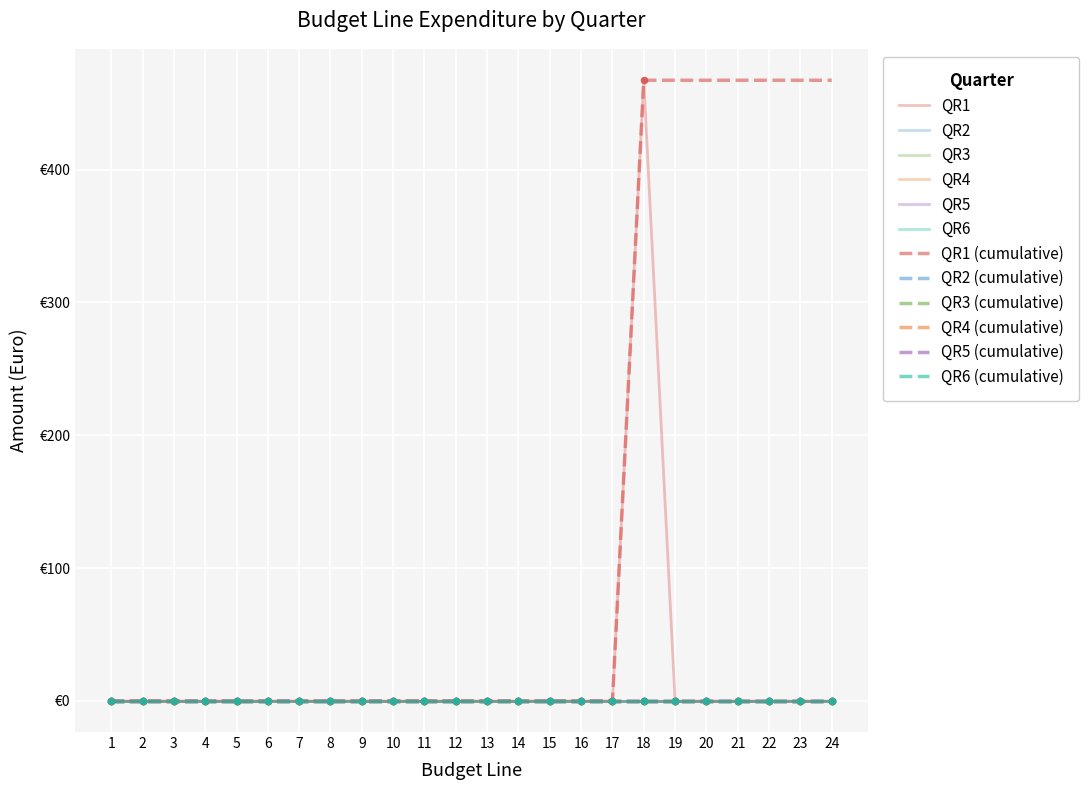

Does the chart have visible grid lines?

Yes